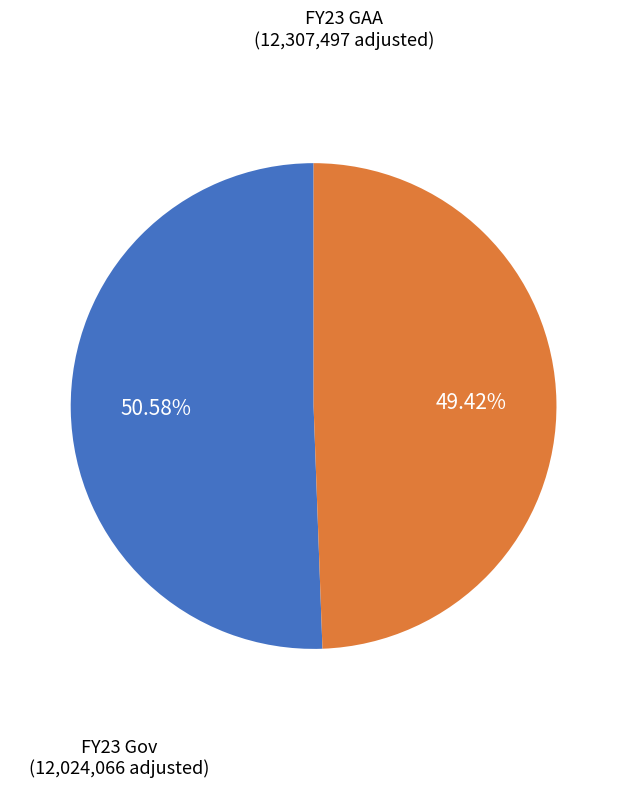

Count the number of slices in the pie.

2